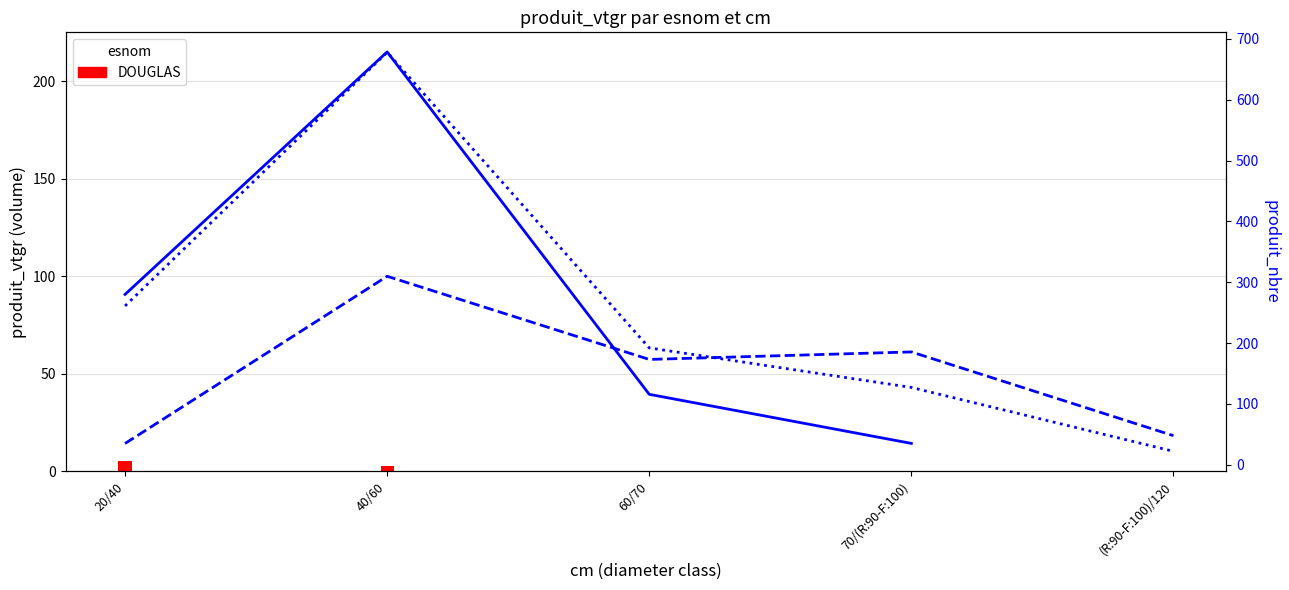

What is the difference between the maximum and second lowest values in the MELEZE AMELIORATION series?

81.7